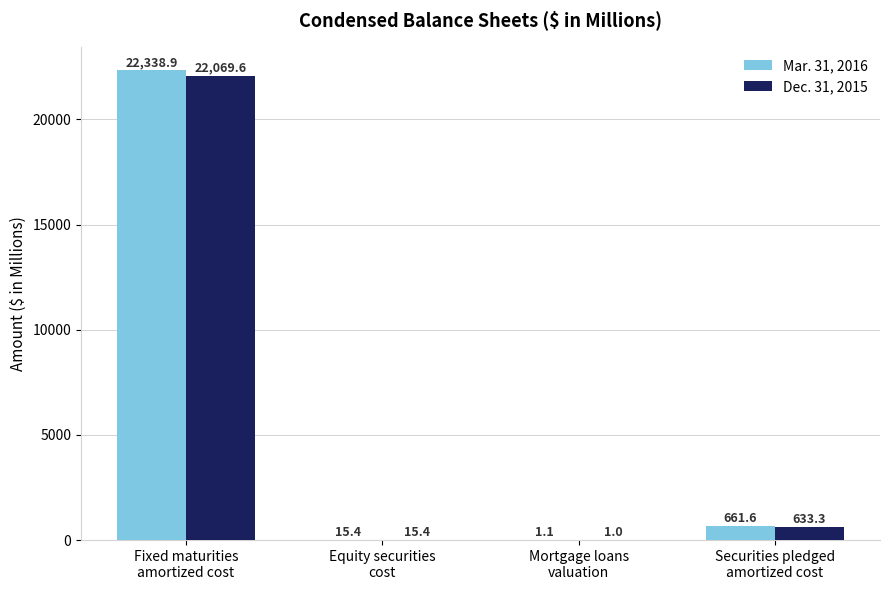

What is the sum of the Mar. 31, 2016 values at Equity securities
cost and Fixed maturities
amortized cost?

22354.3